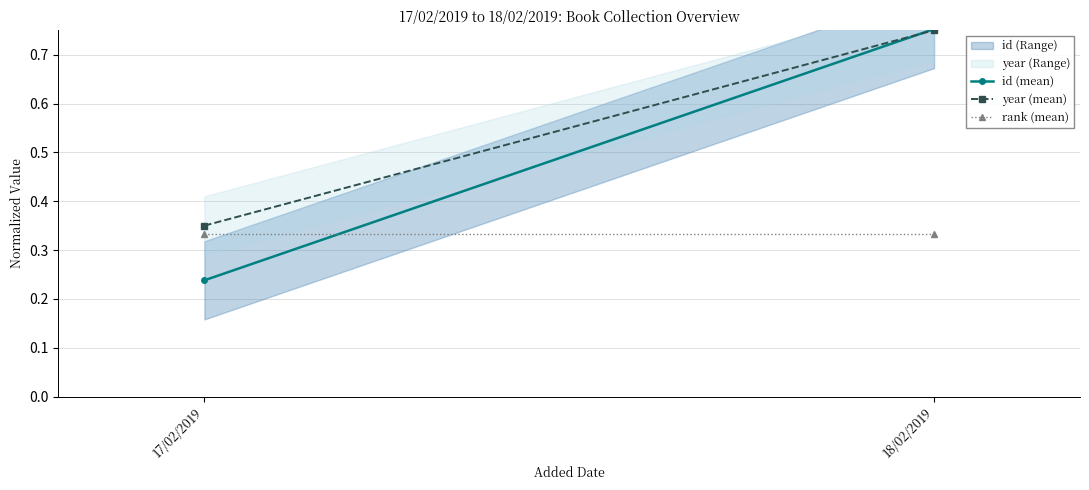

At which label does rank (mean) reach its minimum?

17/02/2019